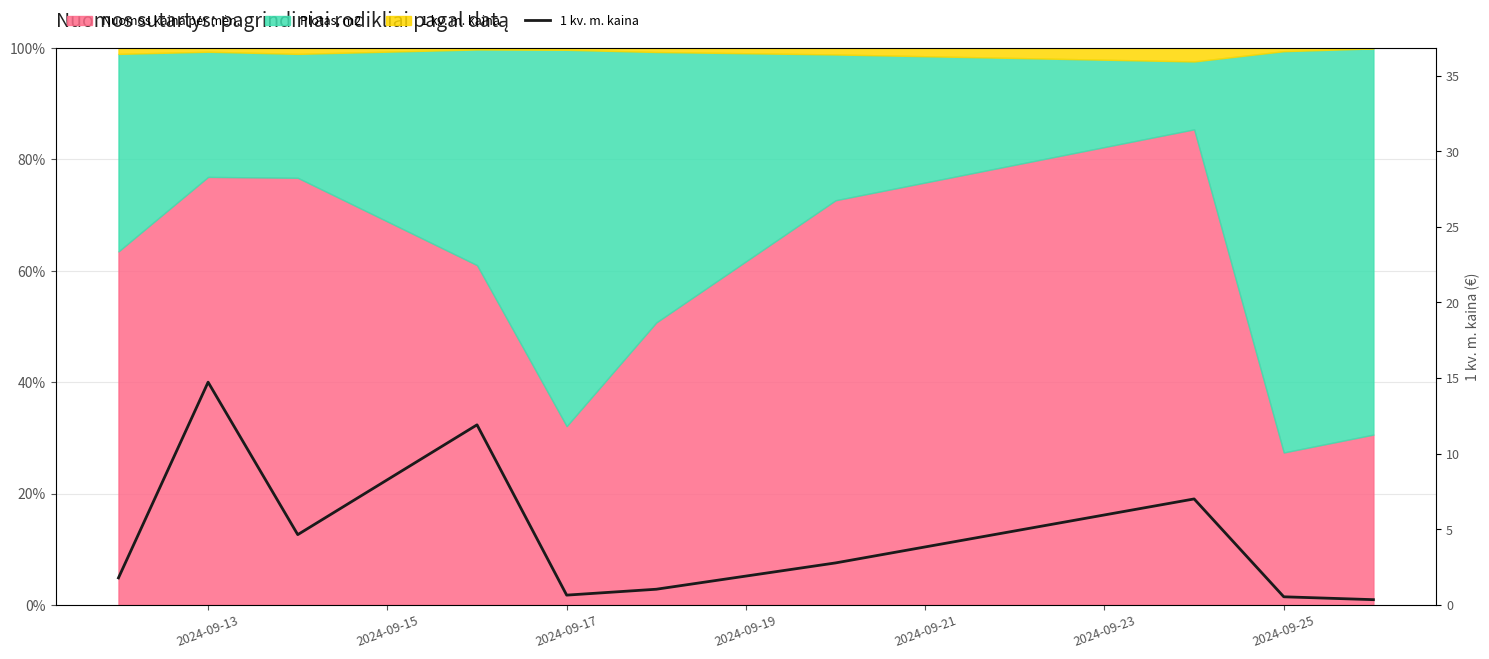

What is the greatest value displayed?

14.7